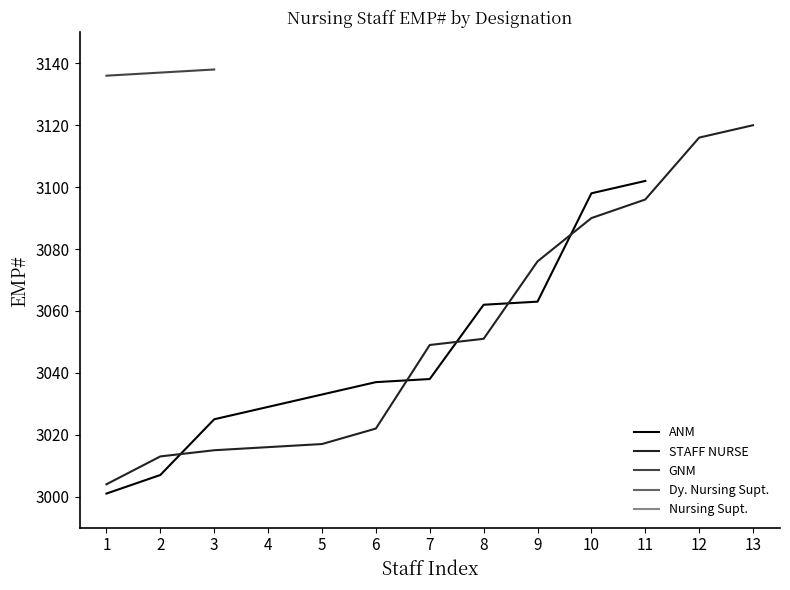

True or false: STAFF NURSE has a value of 3096 at 11.

True